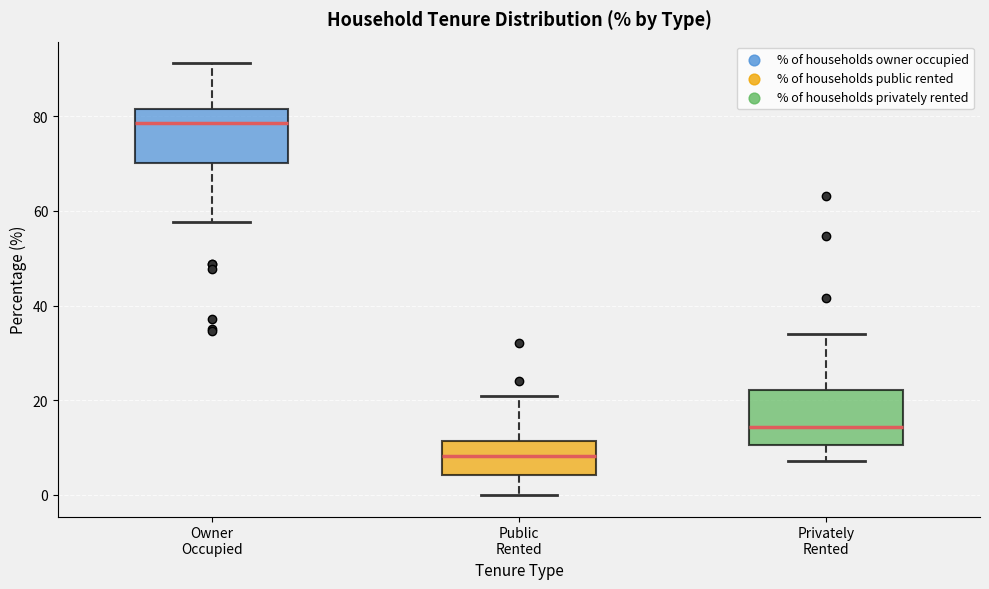

Reading left to right, read every box against the y-axis: the position of its median line, the range the box covers, and the ends of its whiskers. The values are not printed on the chart, so give them approximately, as read against the axis.

Owner Occupied: median 78, box 70 to 82, whiskers 58 to 92
Public Rented: median 8, box 4 to 12, whiskers 0 to 20
Privately Rented: median 14, box 10 to 22, whiskers 8 to 34